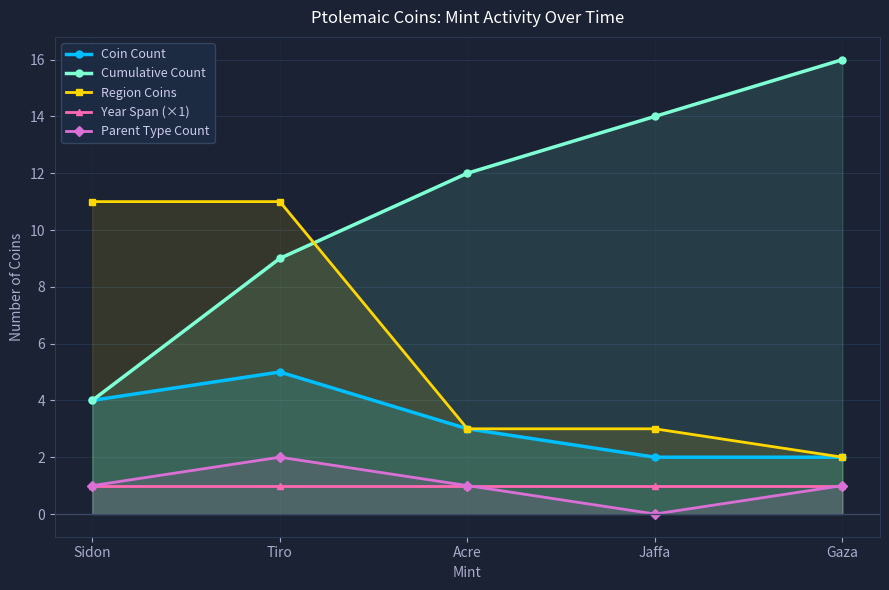

What is the label of the 3rd point from the right?

Acre